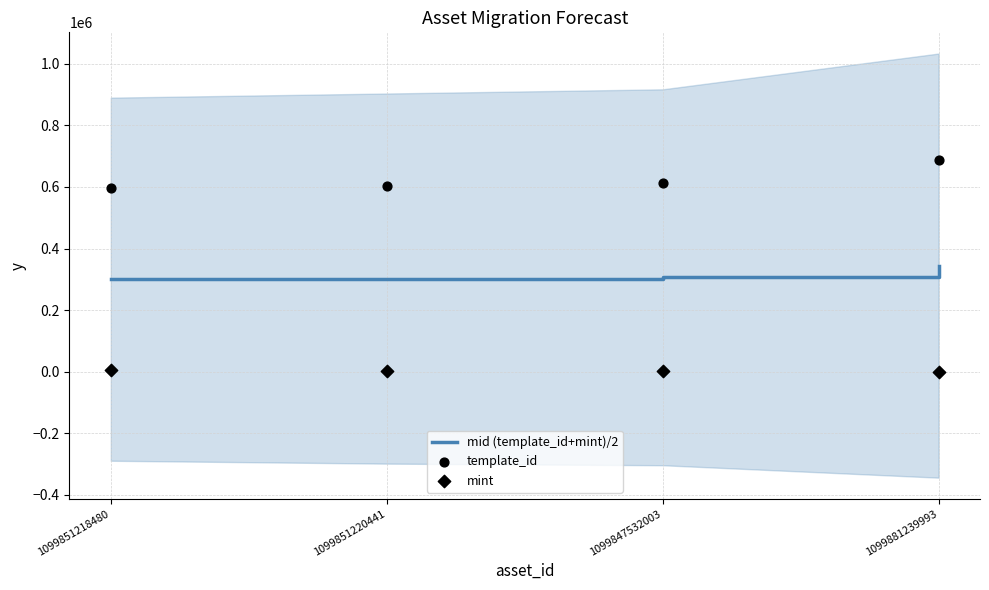

Which series contains the highest Y value?

template_id